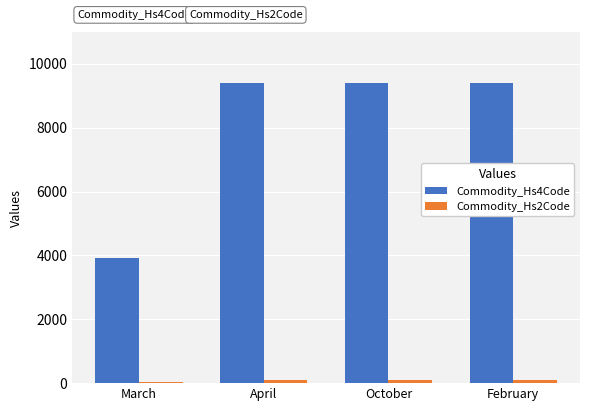

What is the maximum value shown in the chart?

9402